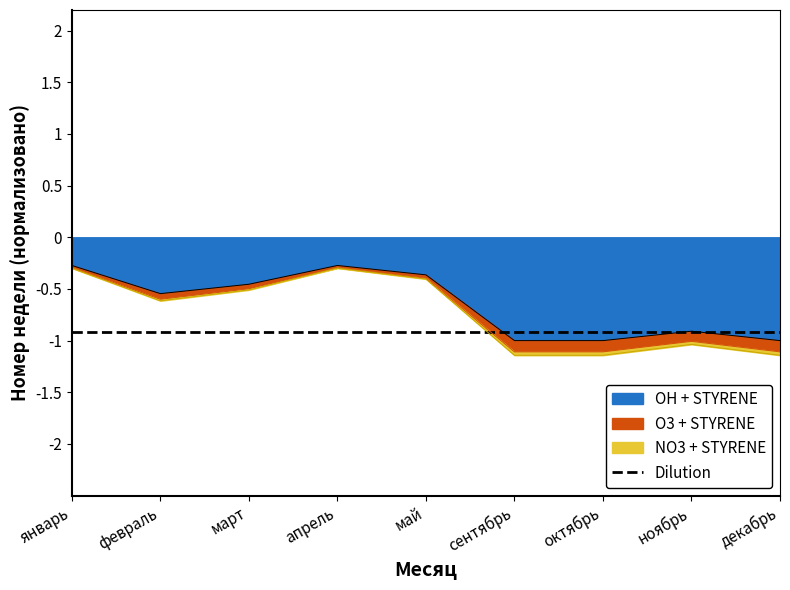

What is the value of the NO3 + STYRENE point at the 2nd from the left?

-0.6